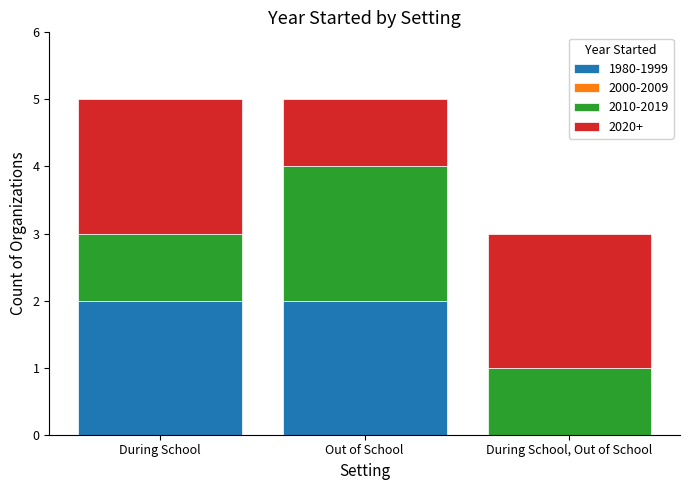

What is the total value across all series at During School, Out of School?

3